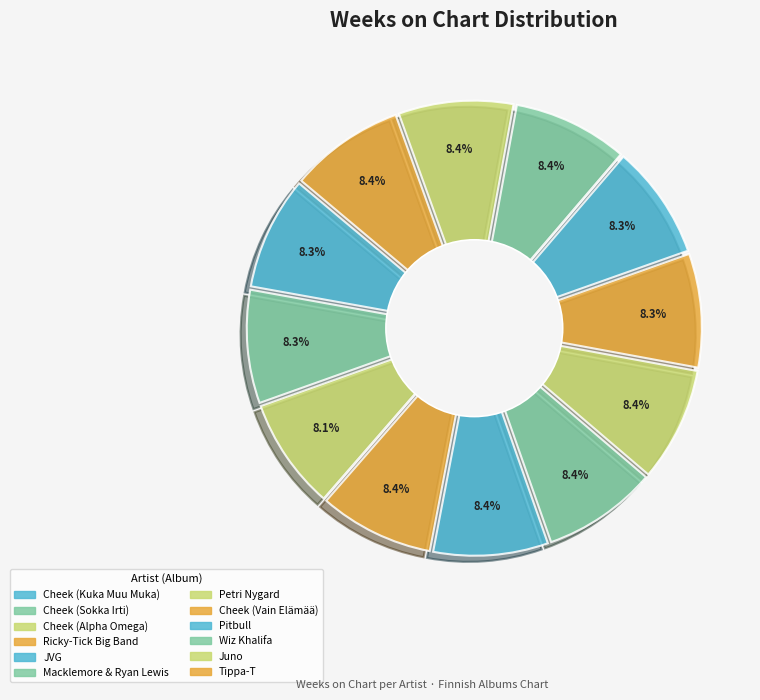

True or false: Wiz Khalifa accounts for 14% of the total.

False